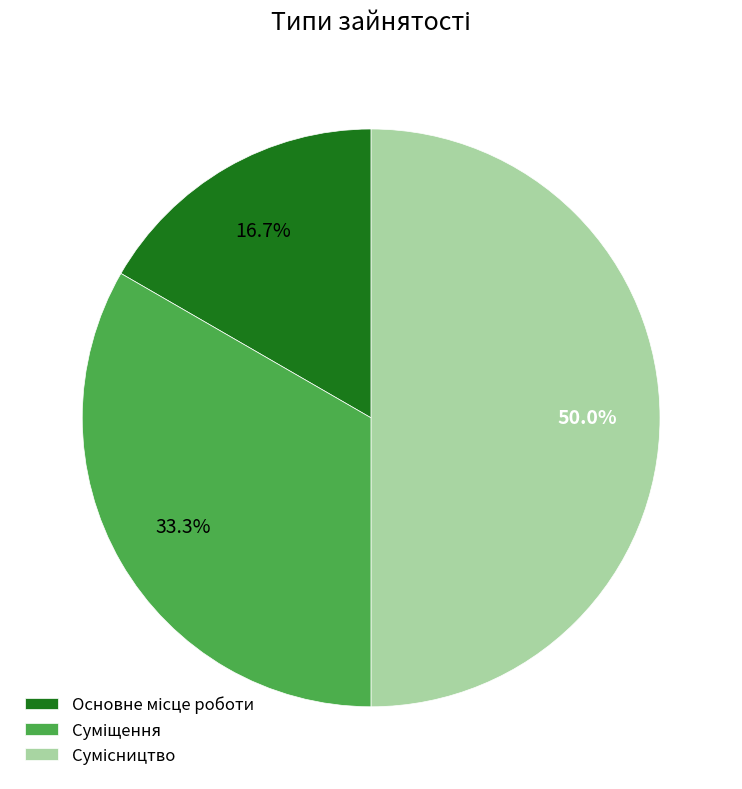

The Суміщення slice represents 41% of the pie. True or false?

False